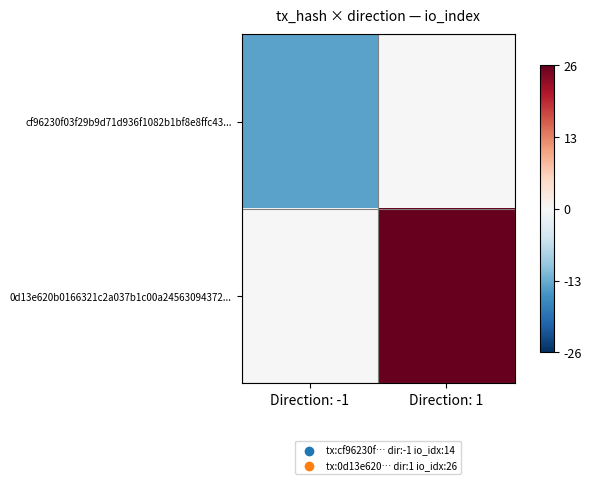

Count the number of data series in this chart.

2